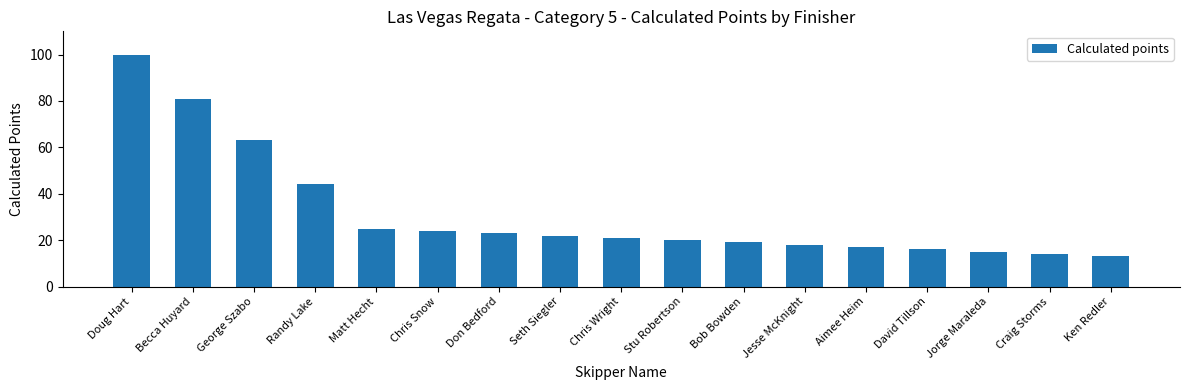

What is the difference between the maximum and minimum values?

87